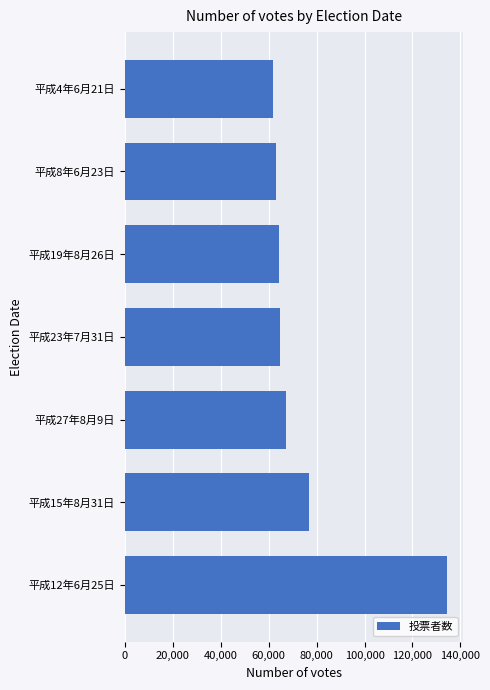

At which label is the value closest to 98123?

平成15年8月31日